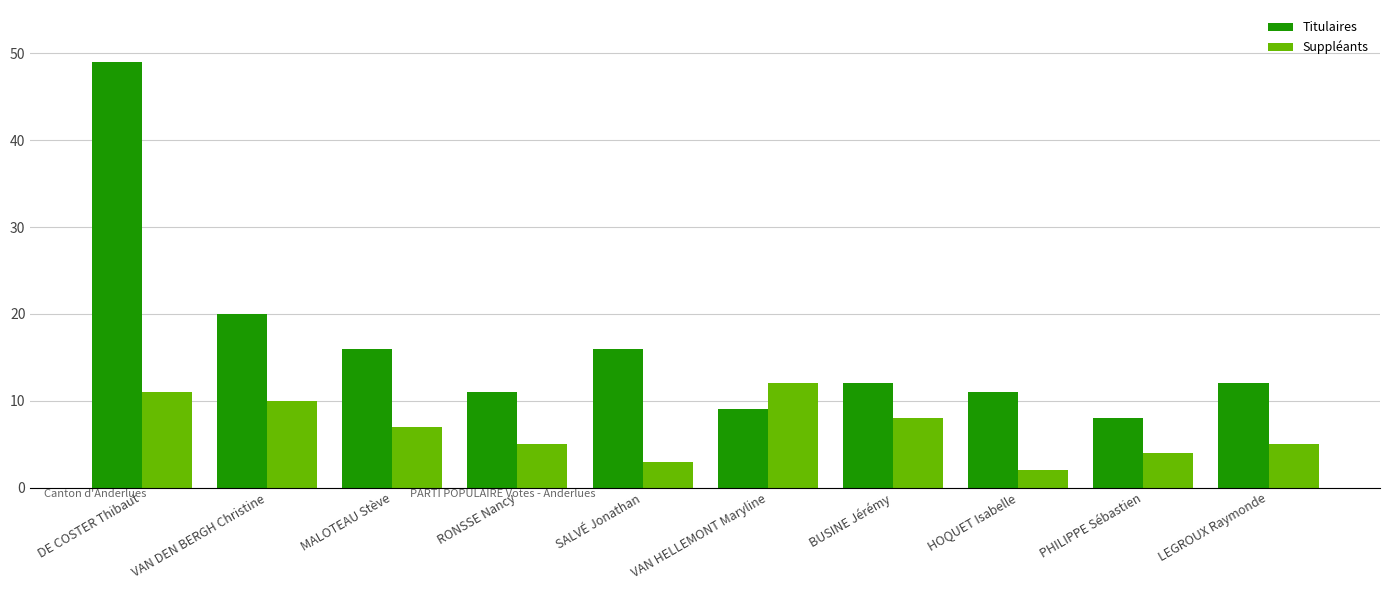

What position from the left is MALOTEAU Stève?

3